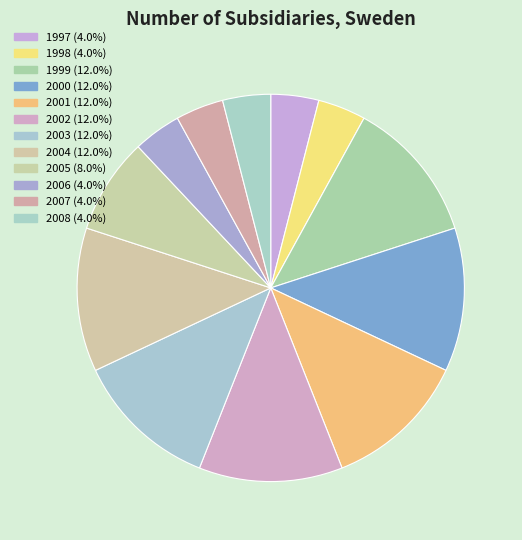

Approximately how many times larger is the value at 2008 compared to 2007?

1.0